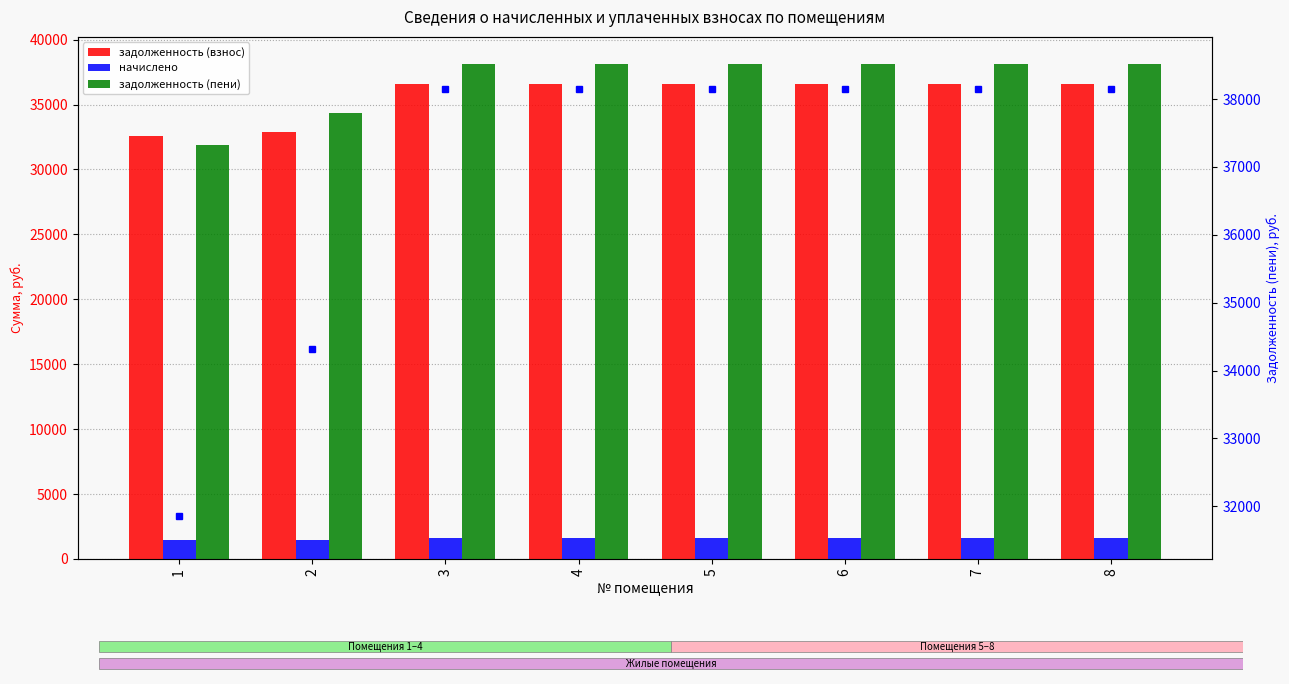

How many series are shown in this chart?

4